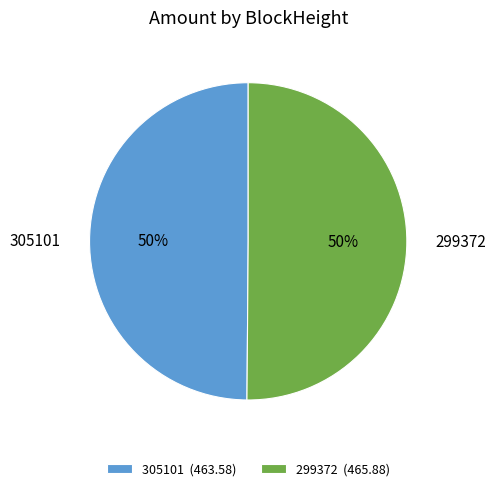

How many slices are in this pie chart?

2